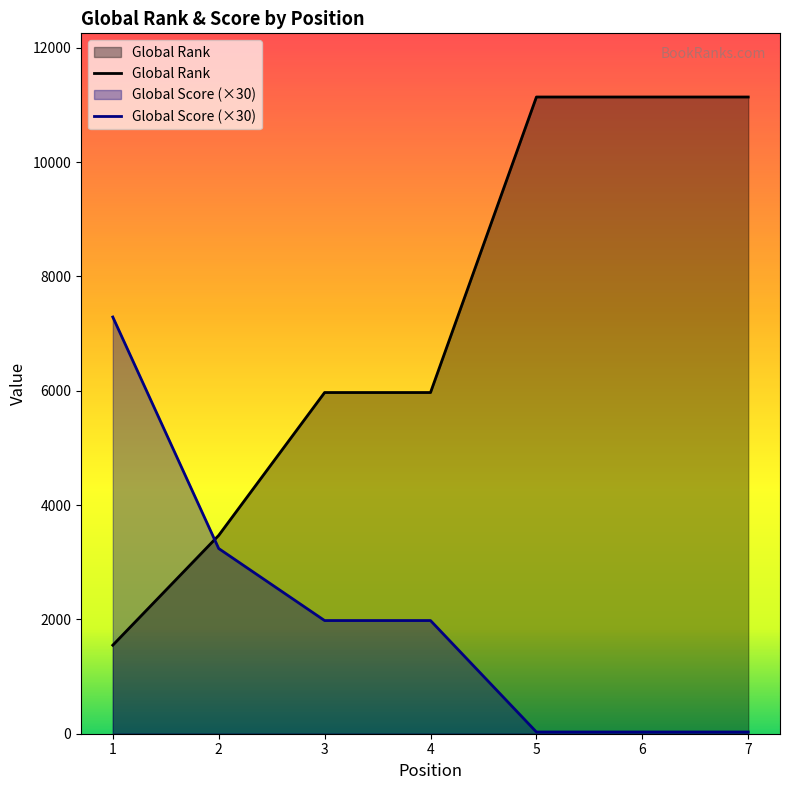

Does the chart display data point markers on the line(s)?

No